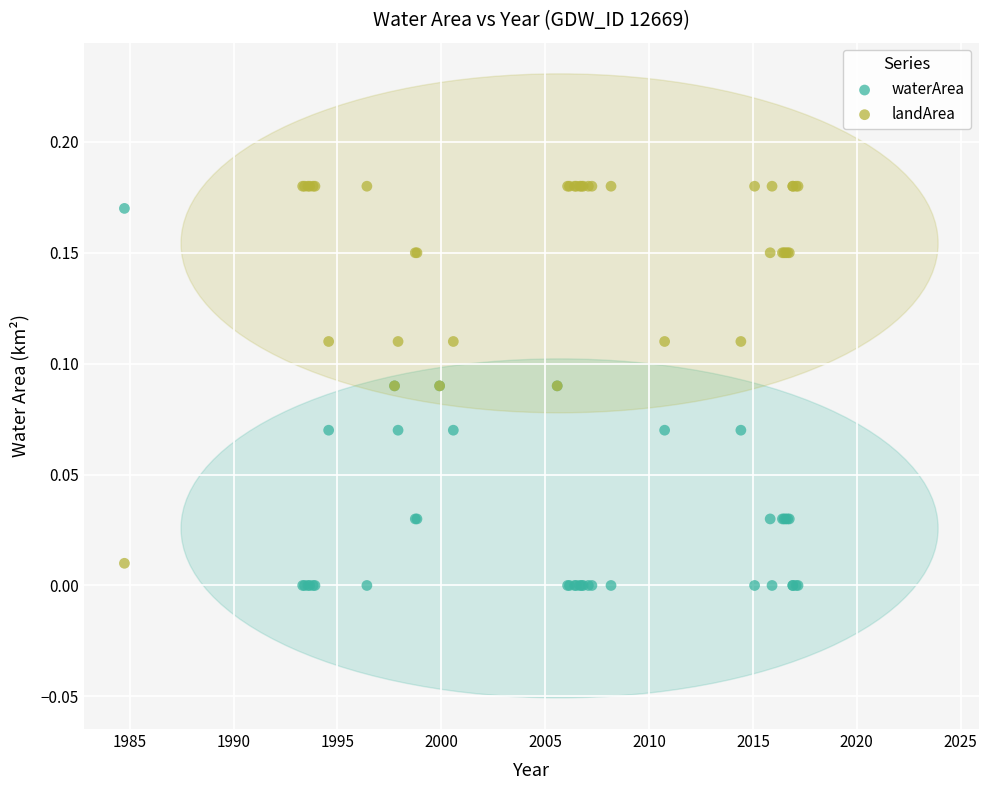

Which series contains the lowest Y value?

waterArea